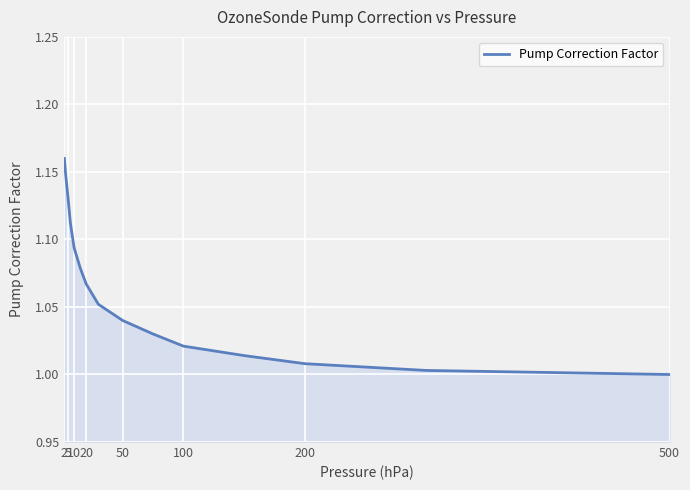

Is this an area chart (filled region under the line)?

Yes